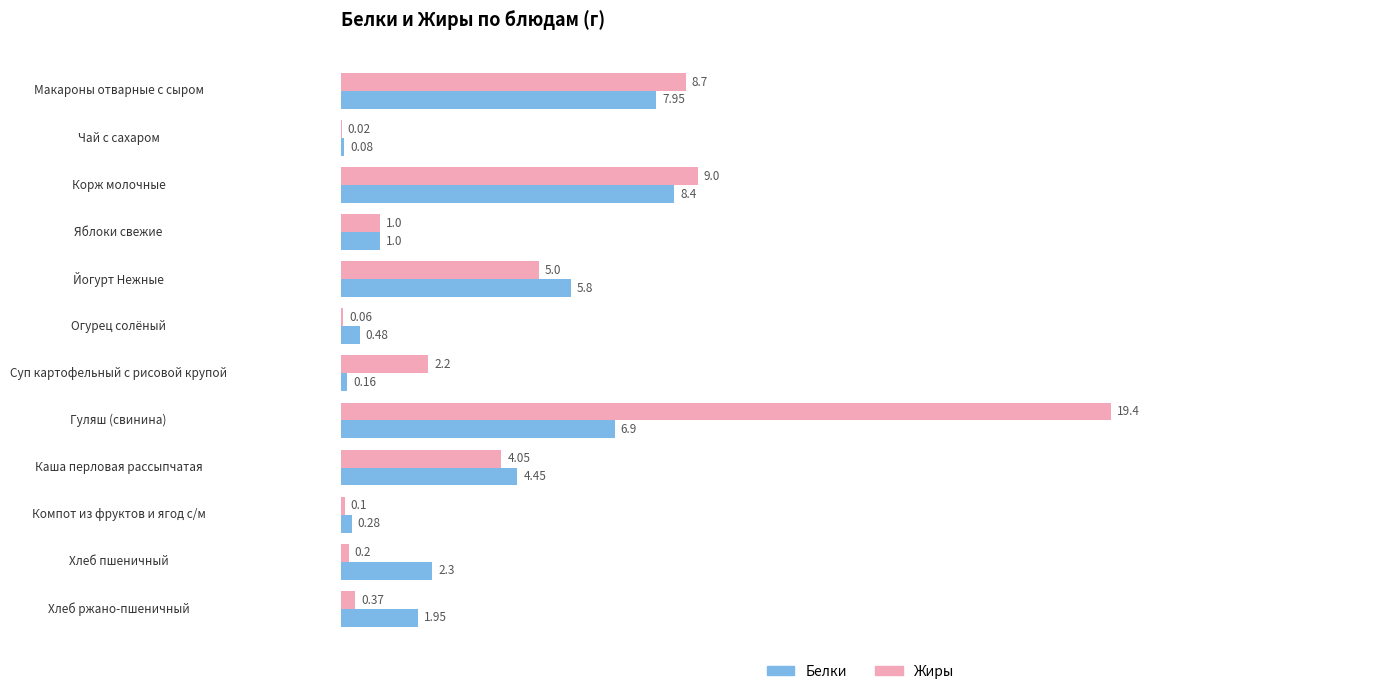

Which series has the widest spread of values?

Жиры